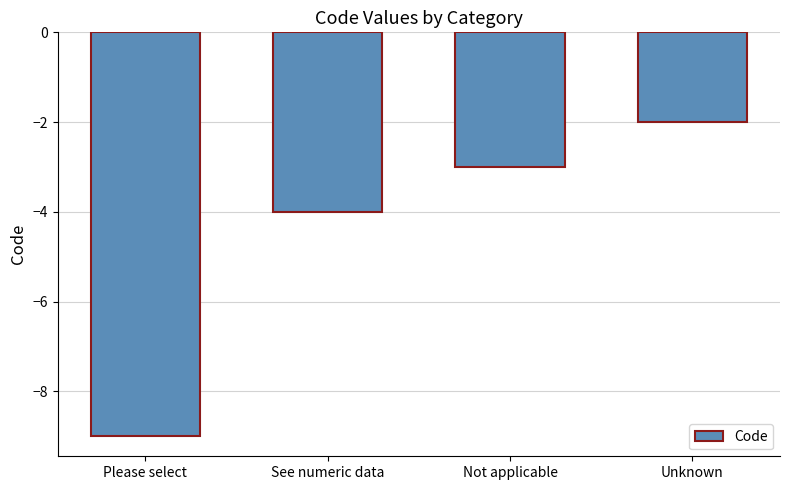

What is the smallest value displayed?

-9